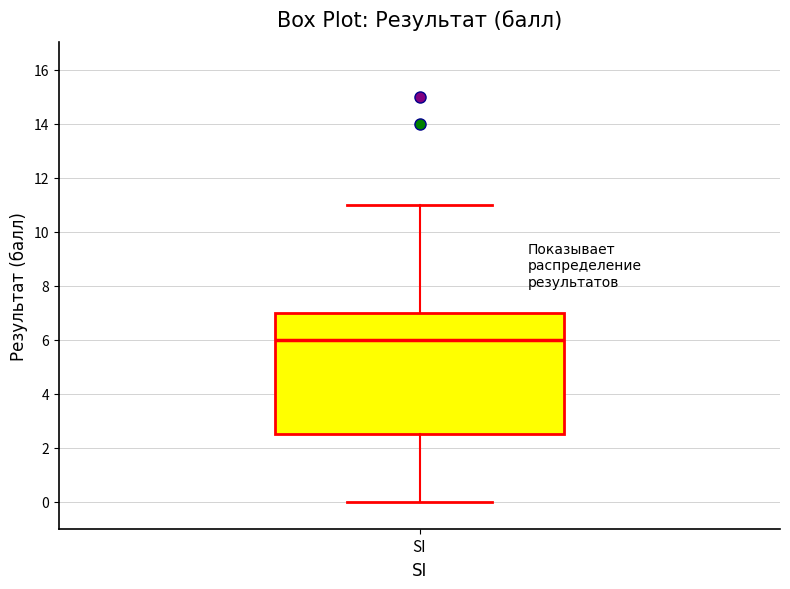

Transcribe this box plot: give where the median line is, the range the box spans, and where the two whiskers end, as read against the y-axis. The values are not printed on the chart, so give them approximately, as read against the axis.

median 6.0, box 2.6 to 7.0, whiskers 0.0 to 11.0